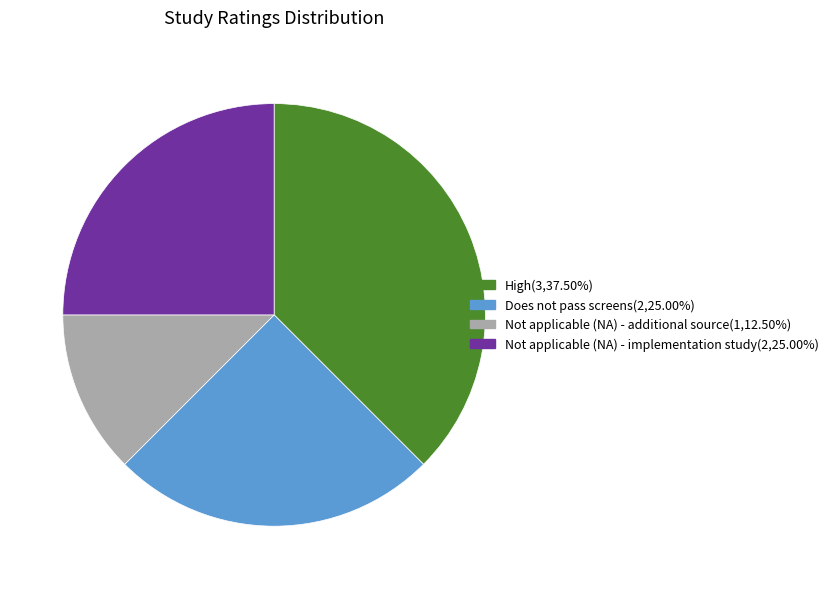

Does any single category account for the majority?

No